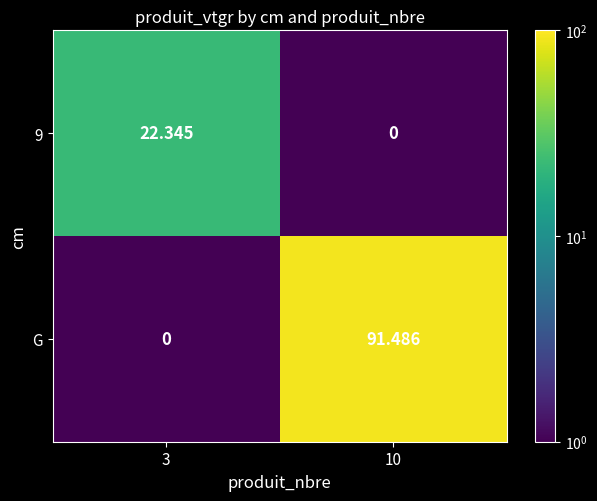

Which series has the largest total across all categories?

G